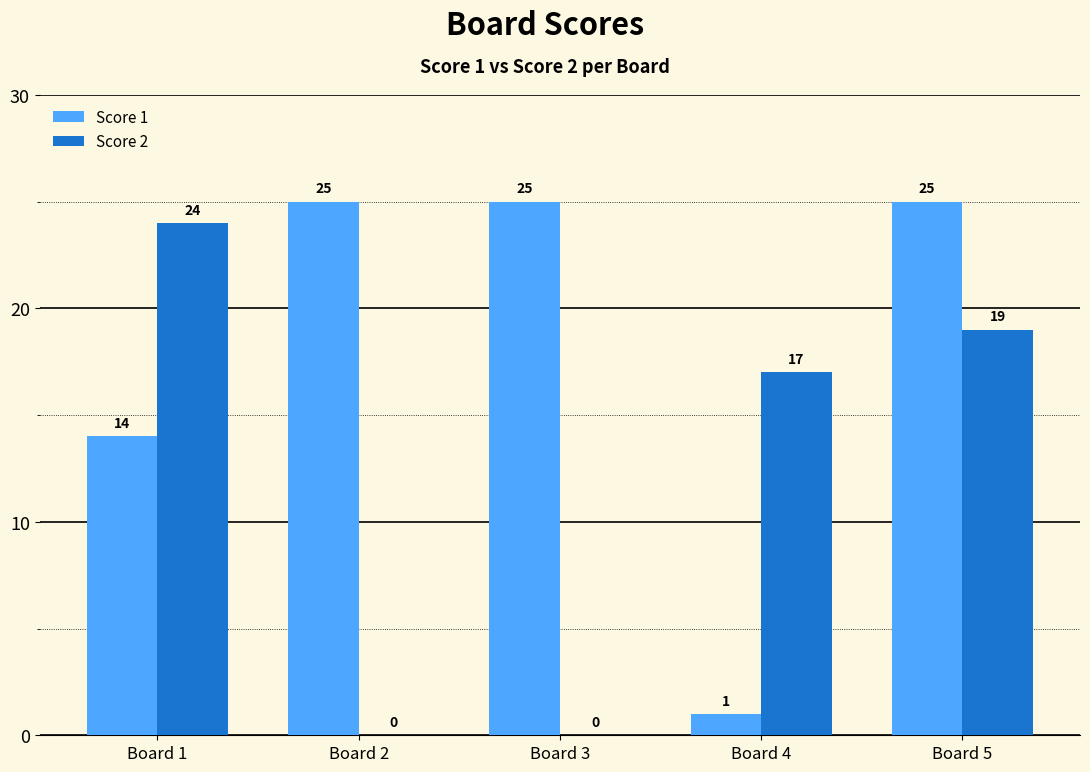

What are all the series names shown in the legend?

Score 1, Score 2